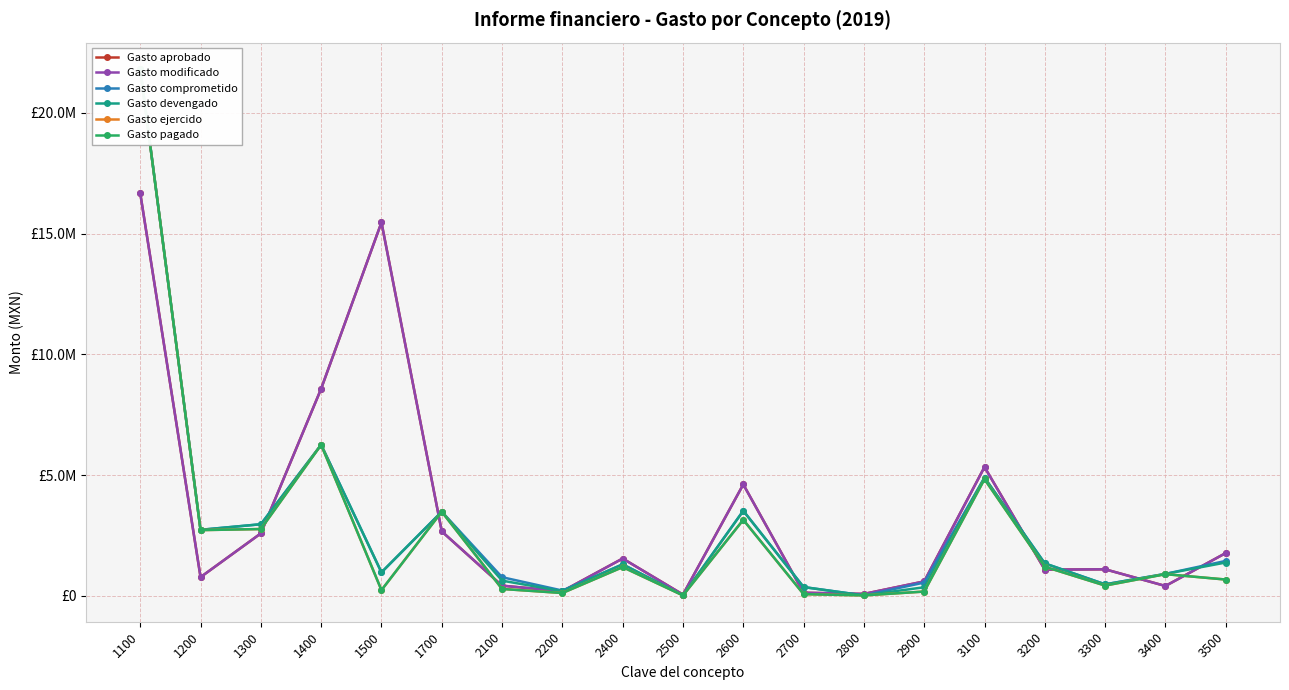

What is the maximum value for Gasto devengado?

21817646